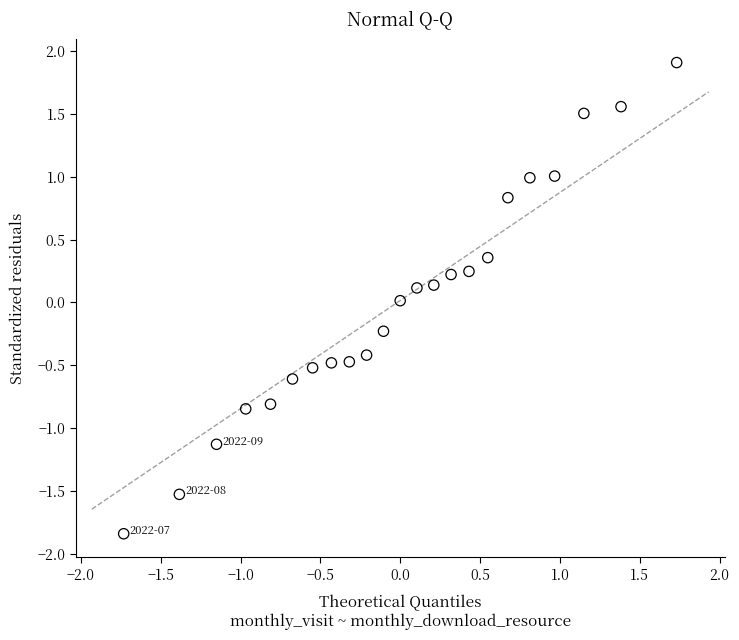

What is the range of X values (max minus min)?

3.5